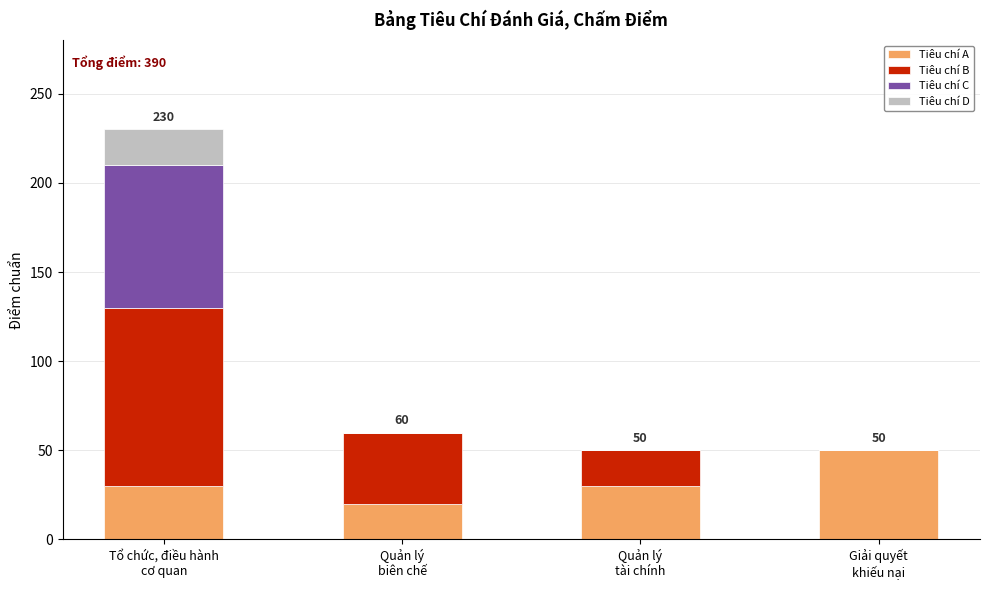

What is the maximum value for Tiêu chí A?

50